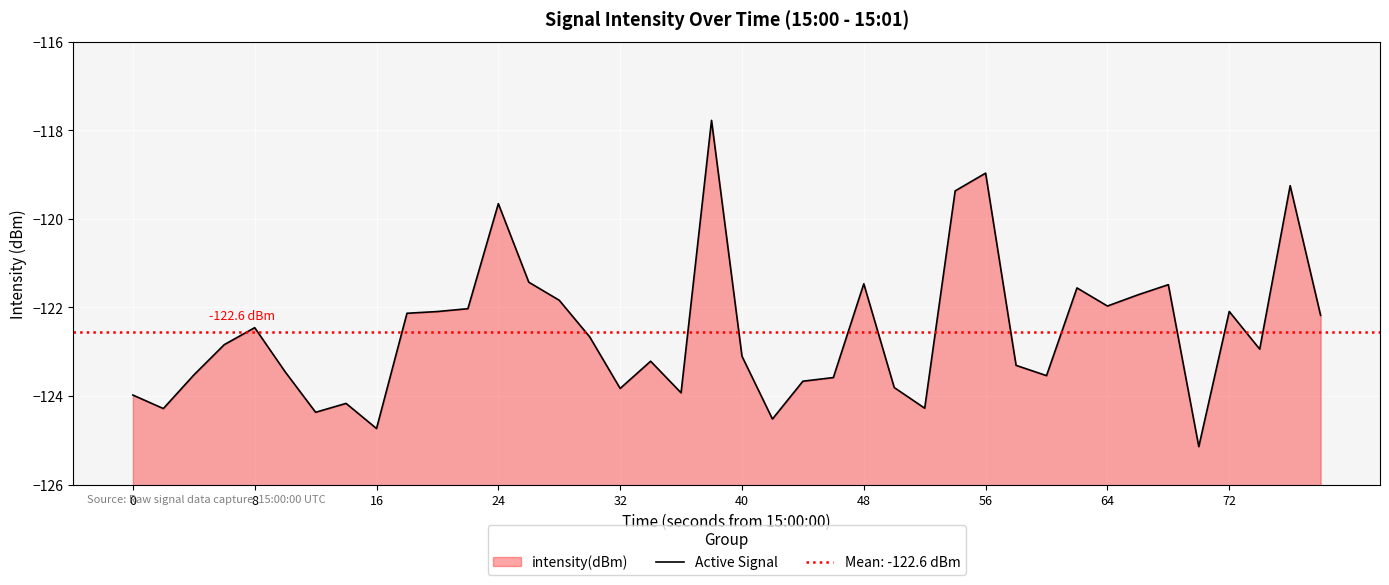

True or false: there are more than 1 points higher than both neighbors.

True